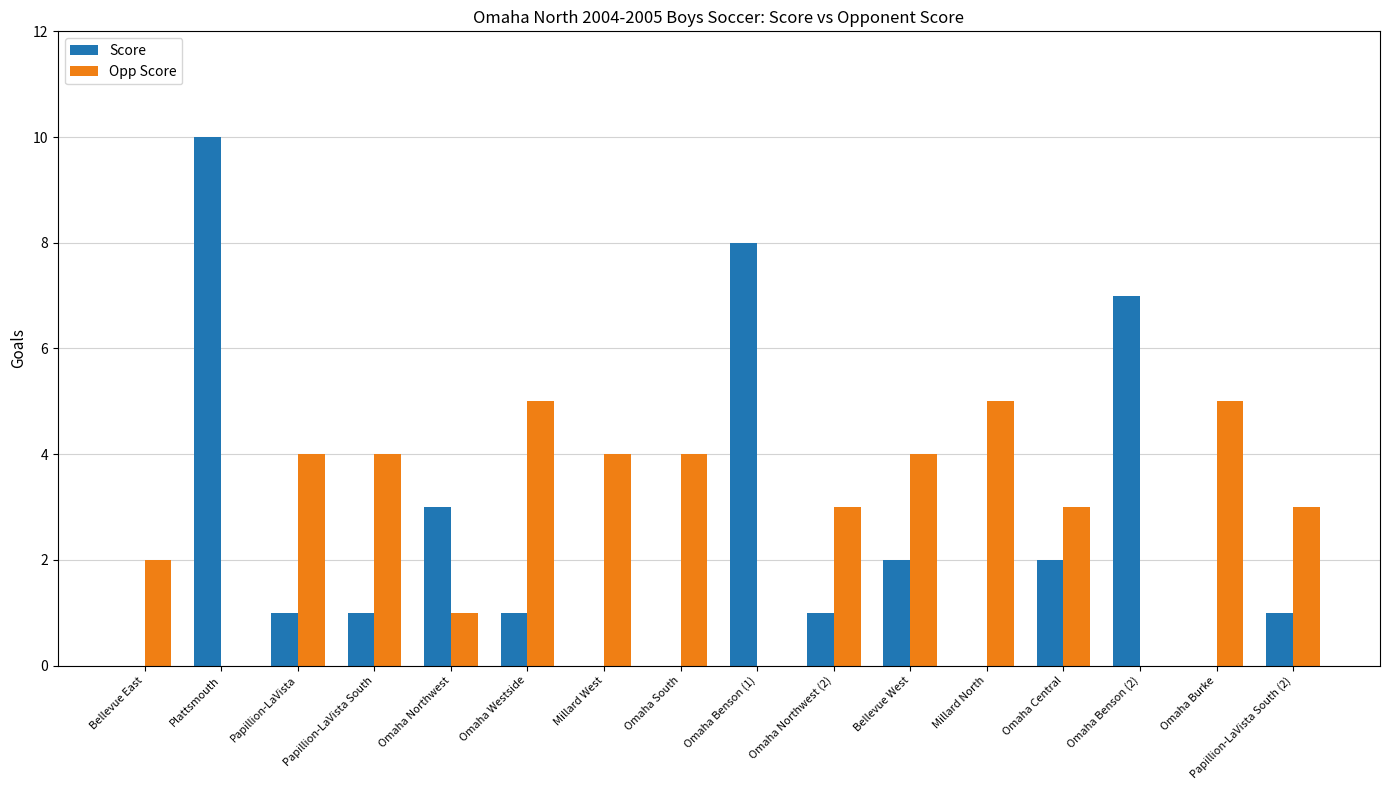

How many groups of bars are there?

16